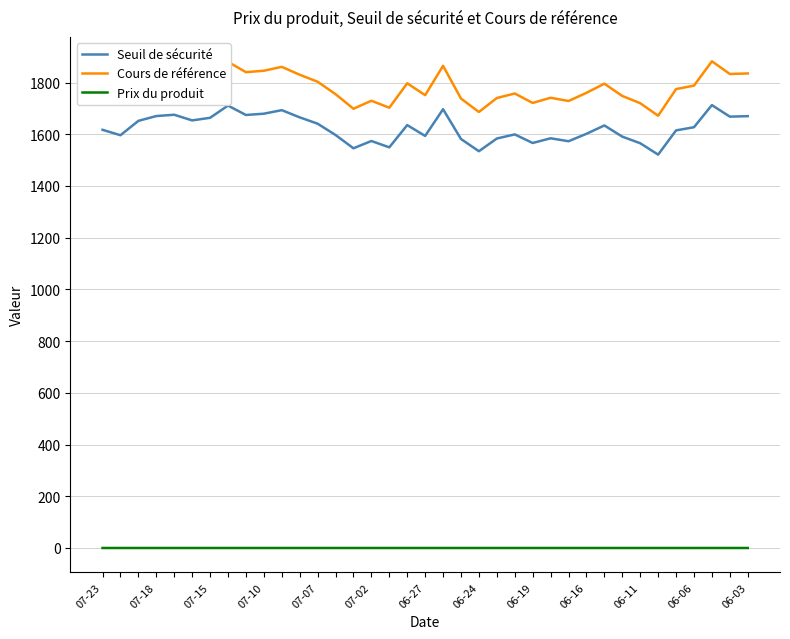

What is the difference between the second highest and minimum values in the Cours de référence series?

208.5